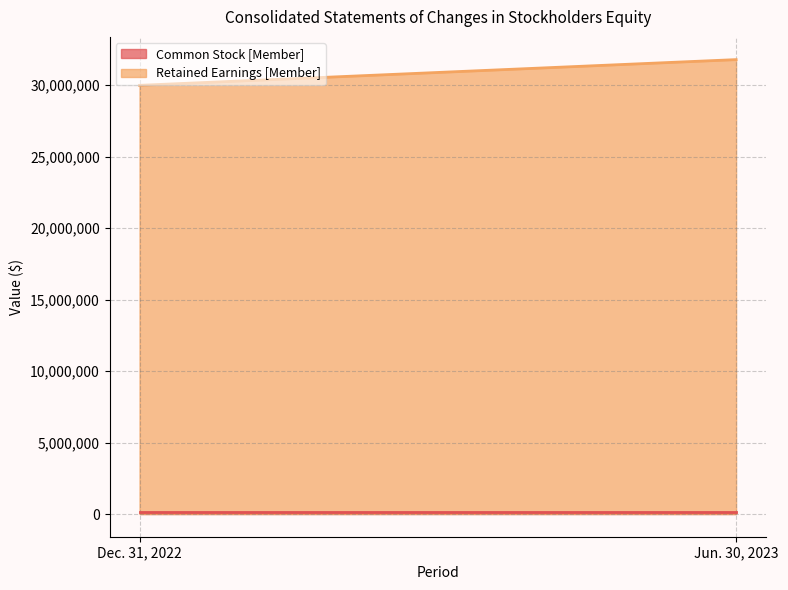

What is the value of the Common Stock [Member] point at the 1st from the left?

130309